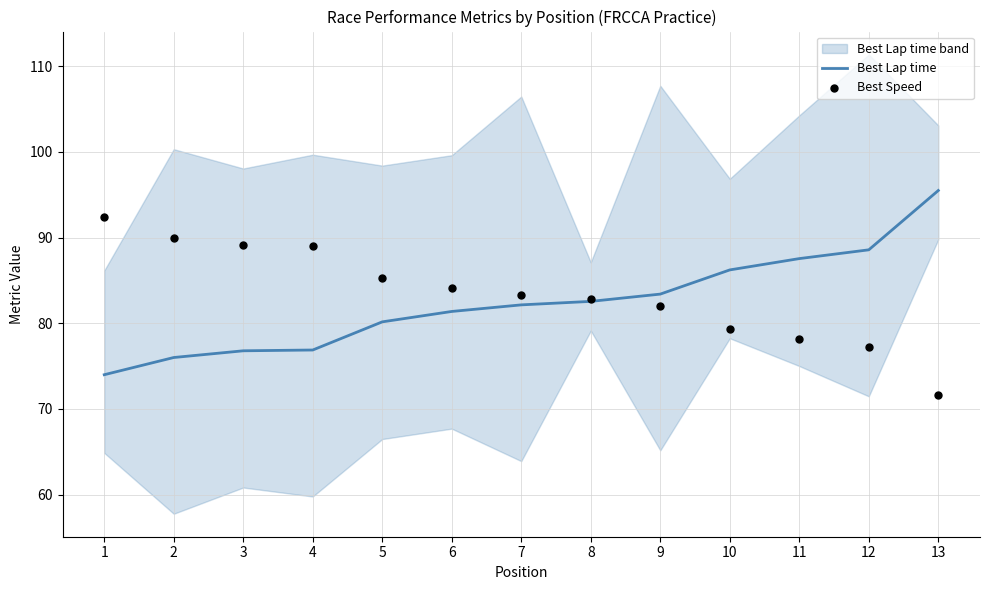

Which series reaches the maximum Y coordinate?

Best Lap time